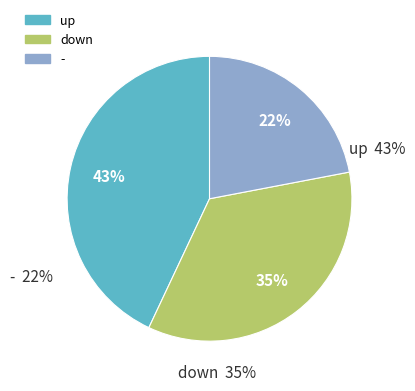

To the nearest percent, what is the combined percentage of up and down?

78%